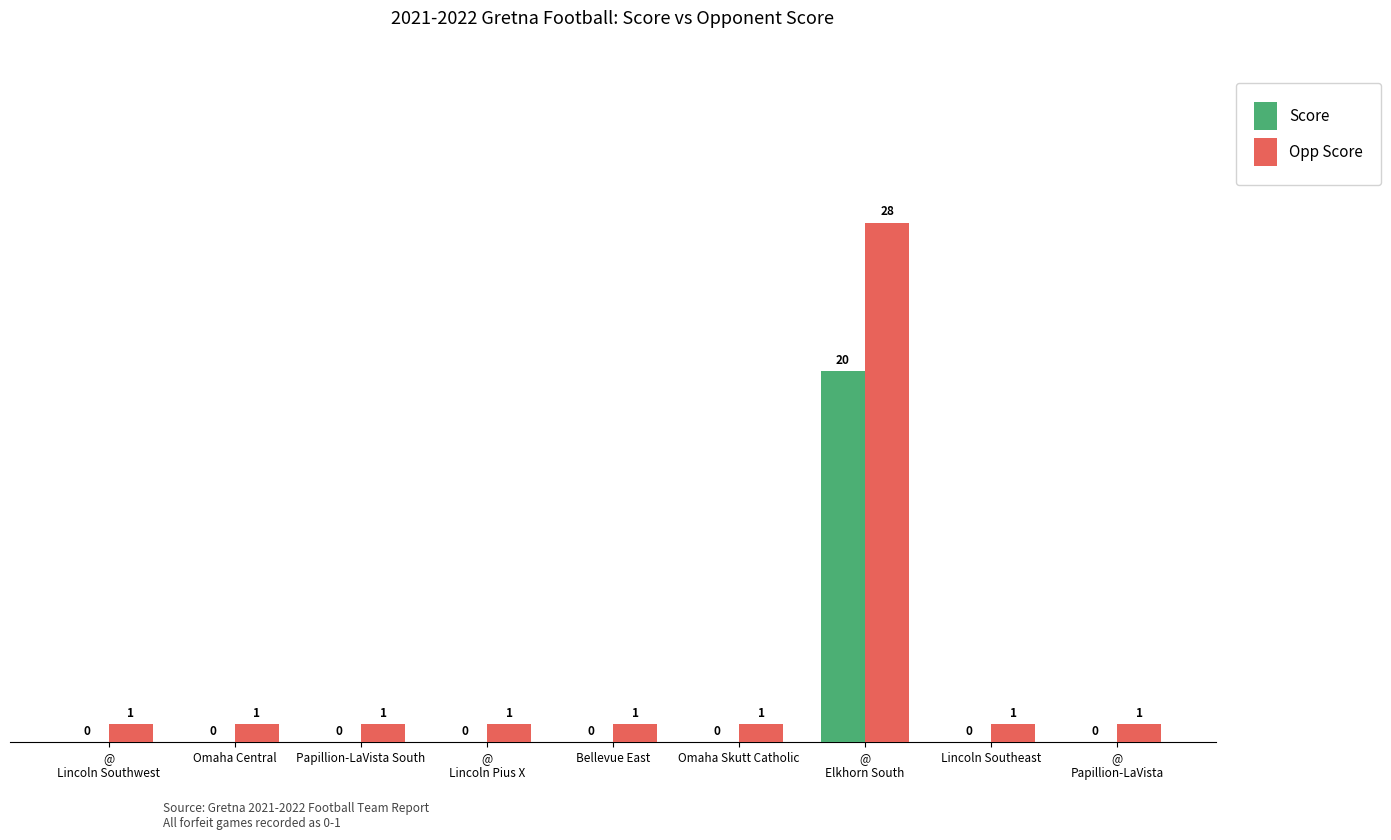

Is the value of Opp Score at Lincoln Southeast greater than the value of Score at Papillion-LaVista South?

Yes